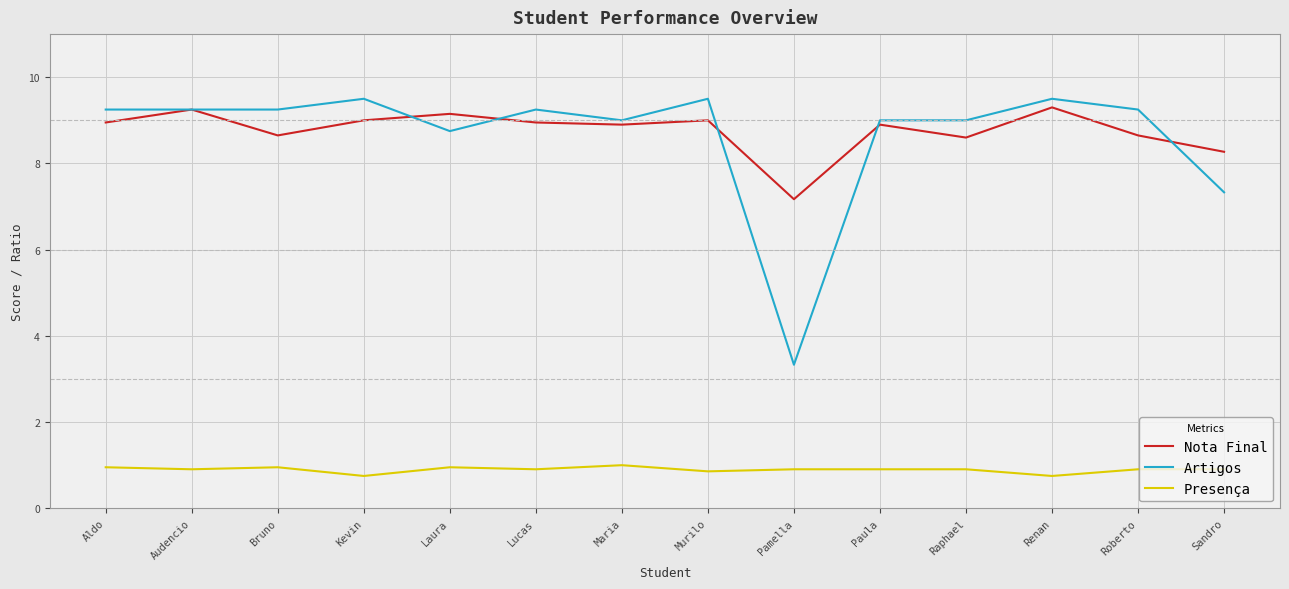

Is the value of Nota Final at Raphael greater than the value of Presença at Raphael?

Yes